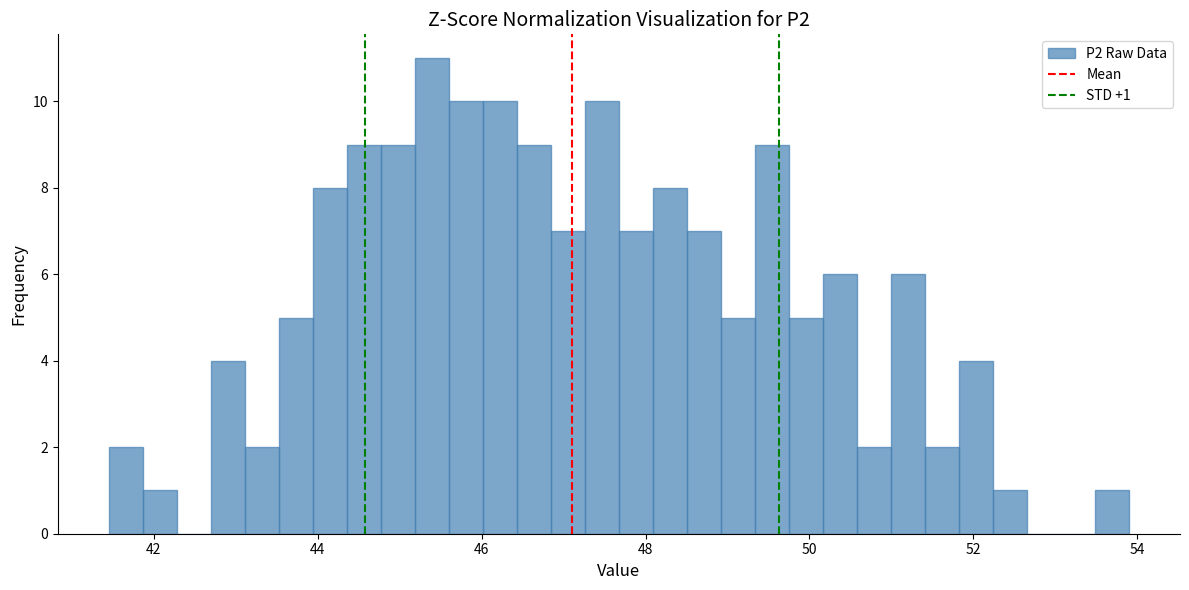

Read against the x-axis, roughly where is the centre of the tallest bar?

45.4